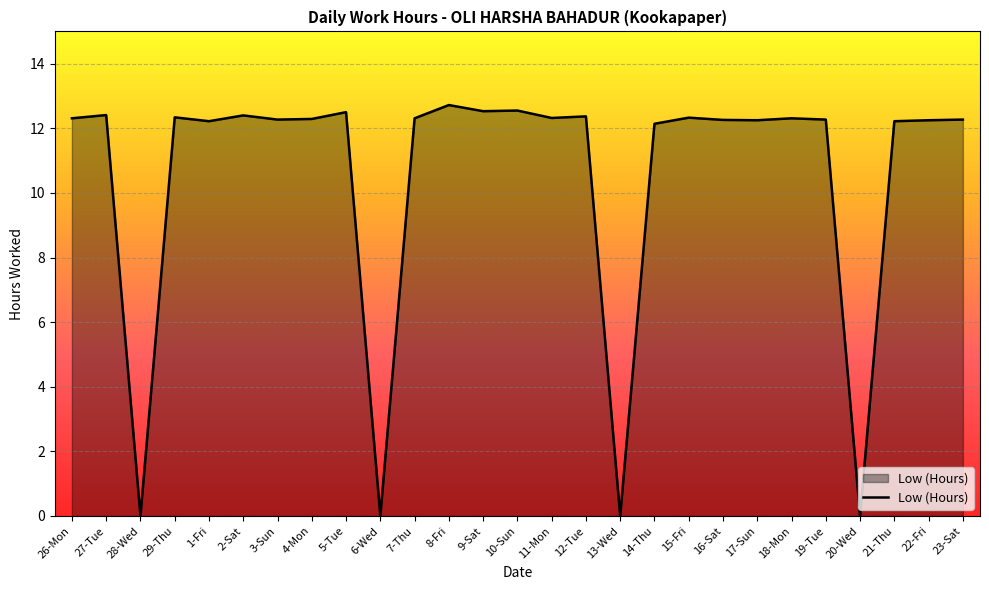

What is the difference between the values at 13-Wed and 12-Tue?

12.4